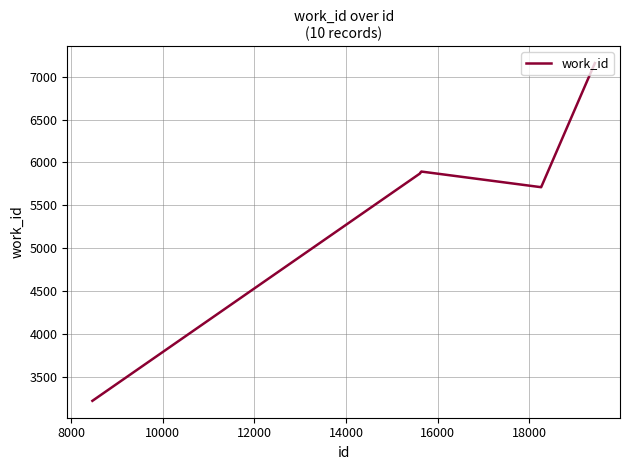

What is the difference between the maximum and minimum values?

3938